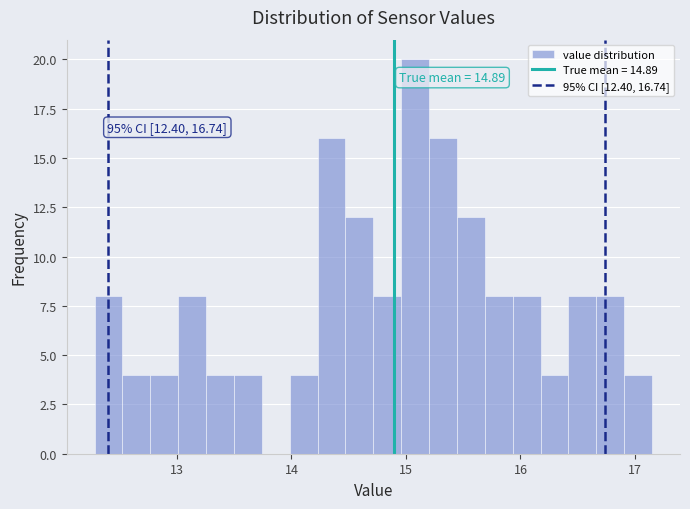

Around what value on the x-axis is the tallest bar? Give the approximate position of its centre, as read against the axis.

15.1